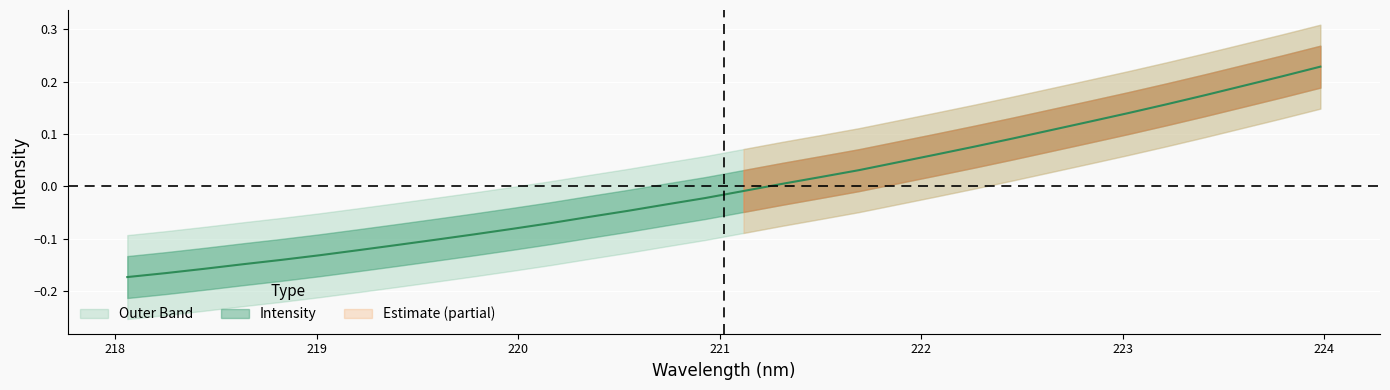

How many lines are shown in the chart?

1